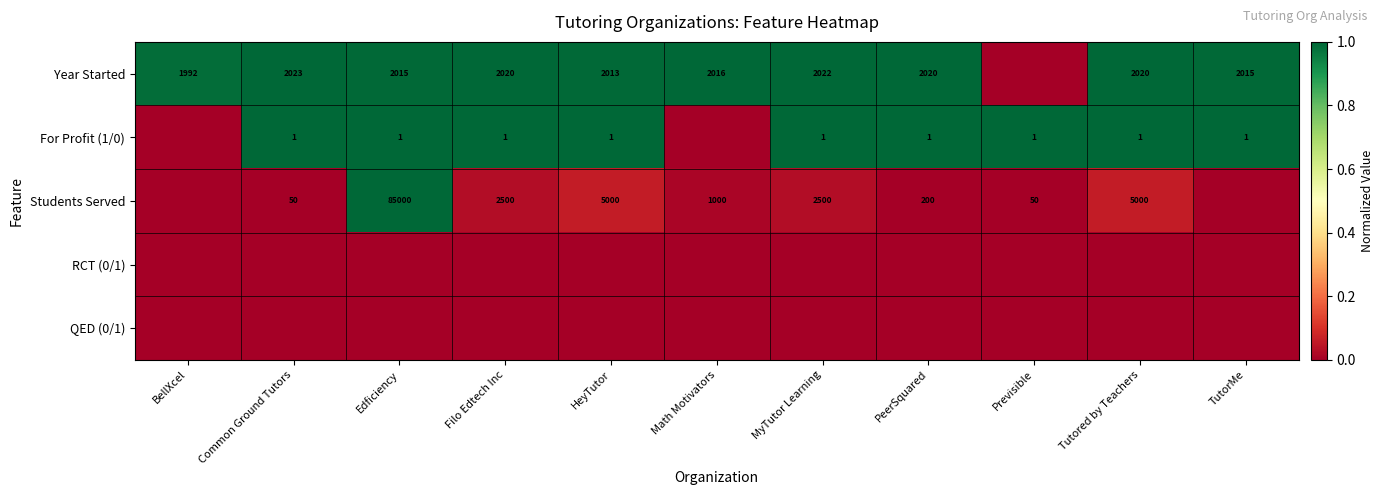

The value of Students Served at MyTutor Learning is 2500. True or false?

True